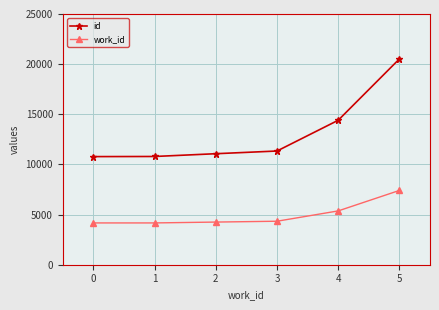

True or false: id and work_id cross at least once.

False